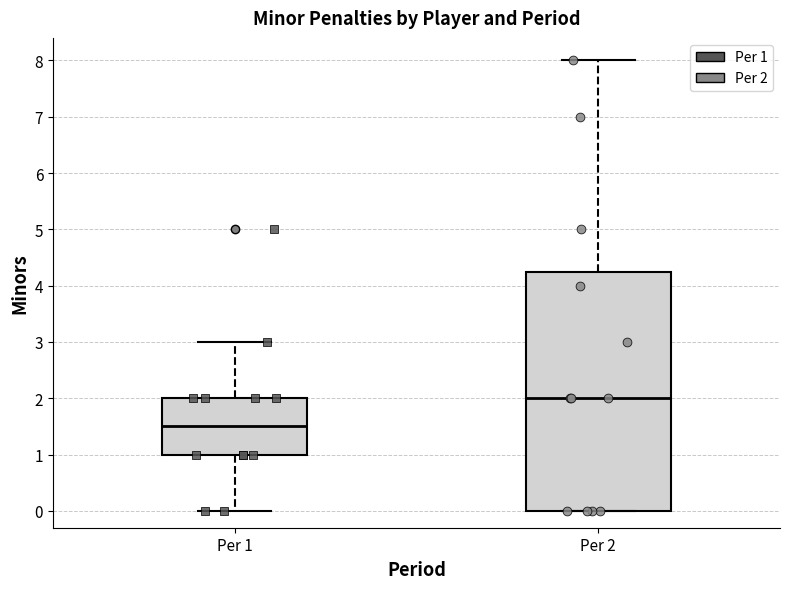

Which box has the lowest median line?

Per 1